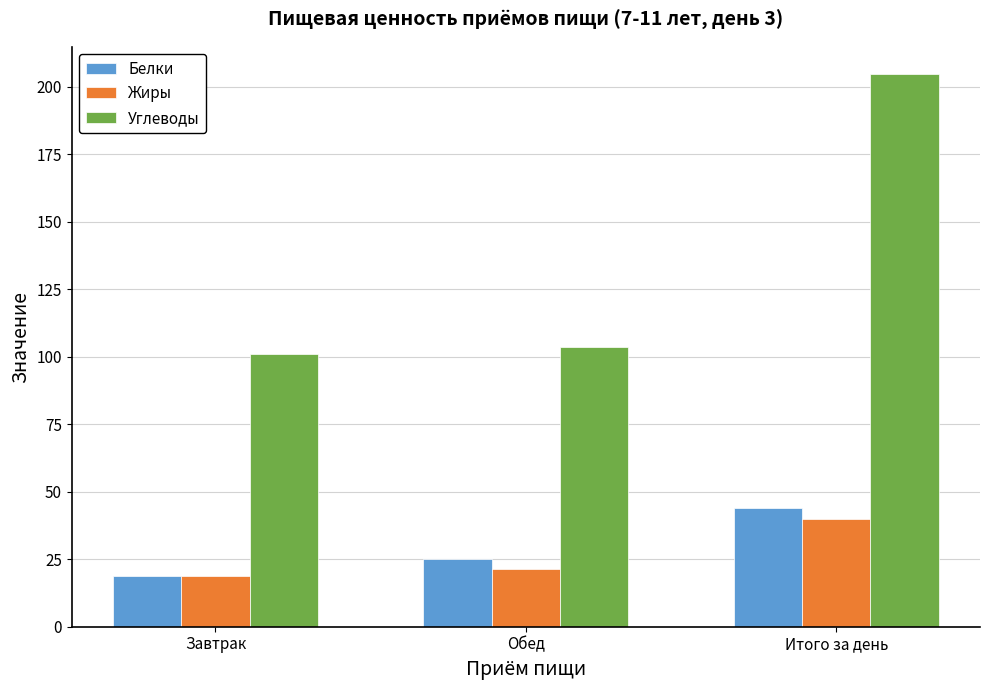

What are all the series names shown in the legend?

Белки, Жиры, Углеводы